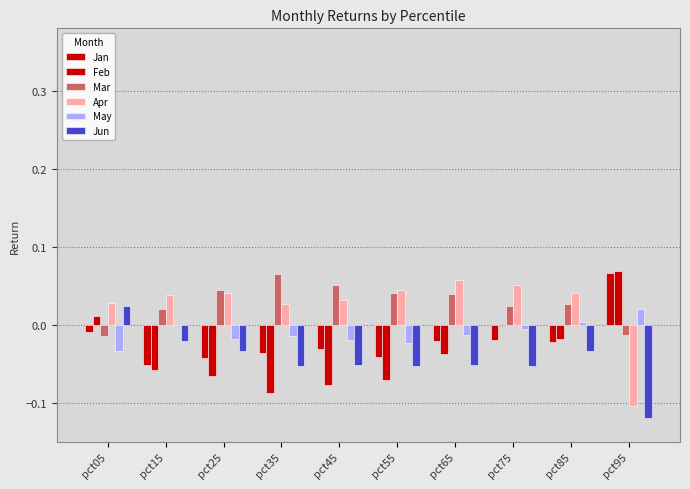

What is the lowest value of the Jan series?

-0.1